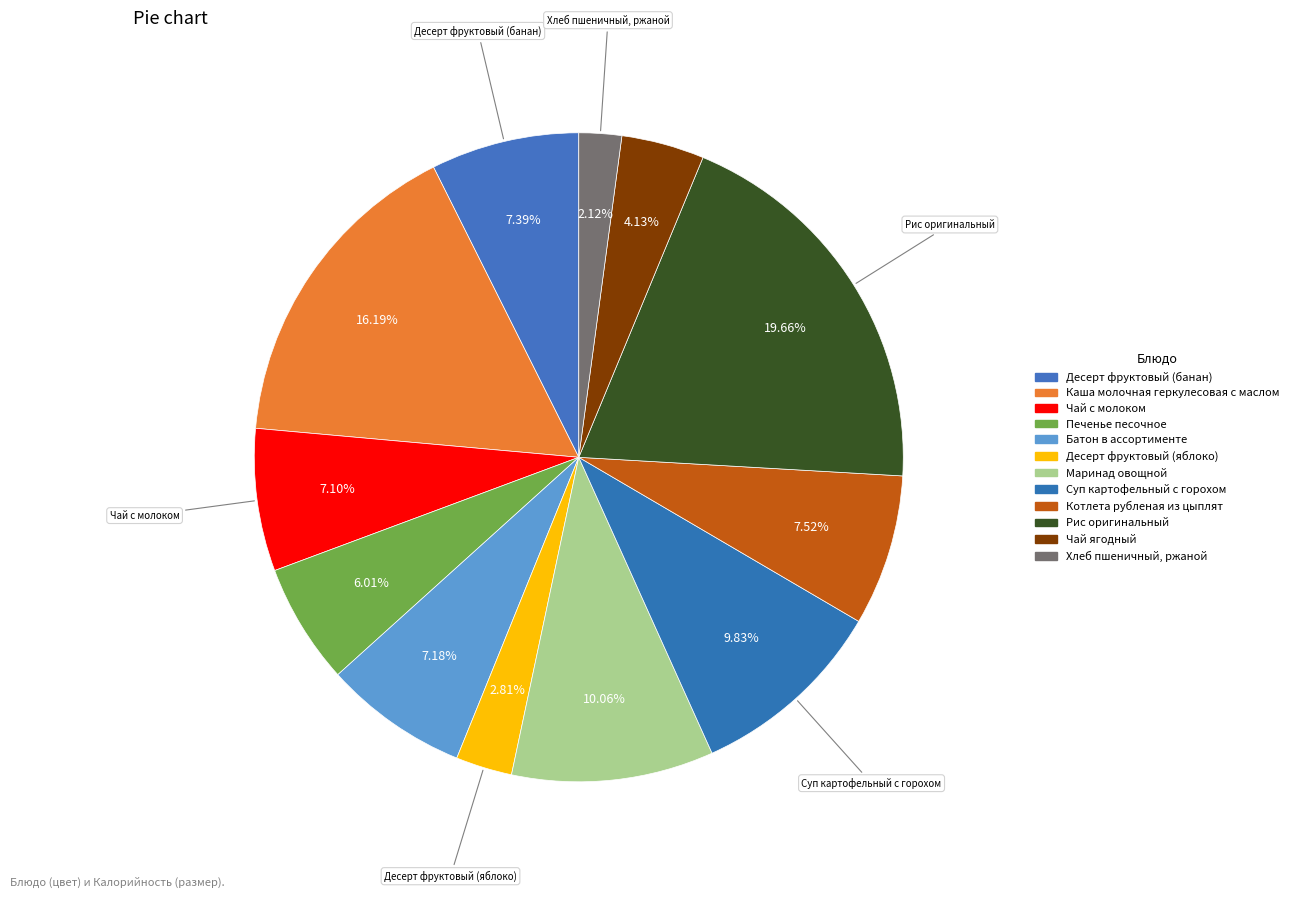

Is there any slice that represents more than half of the pie?

No